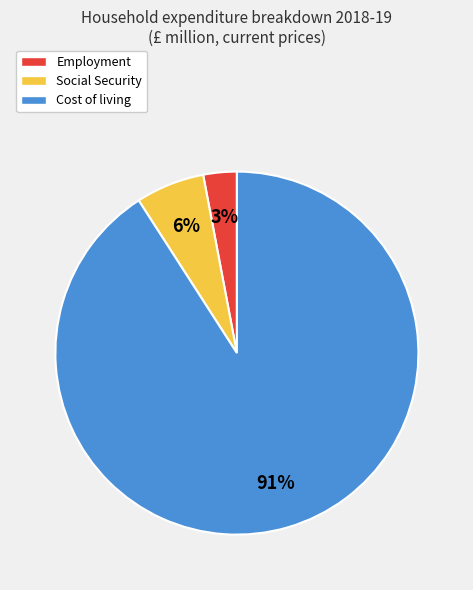

Which has a higher value, Cost of living or Social Security?

Cost of living